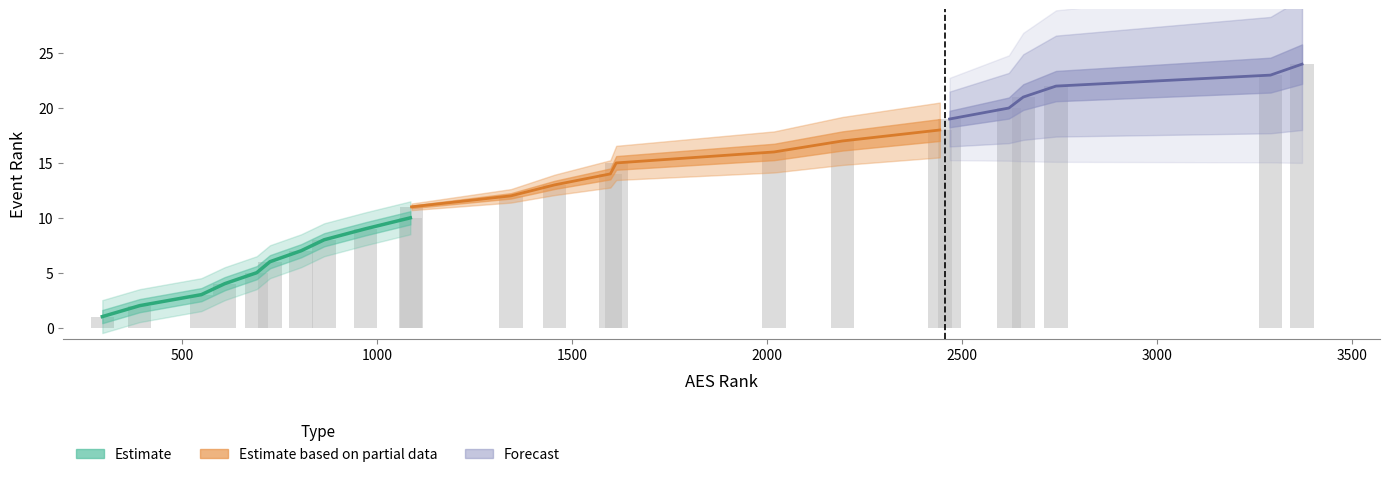

Reading left to right, list all the values displayed in this chart.

1	2	3	4	5	6	7	8	9	10	11	12	13	14	15	16	17	18	19	20	21	22	23	24